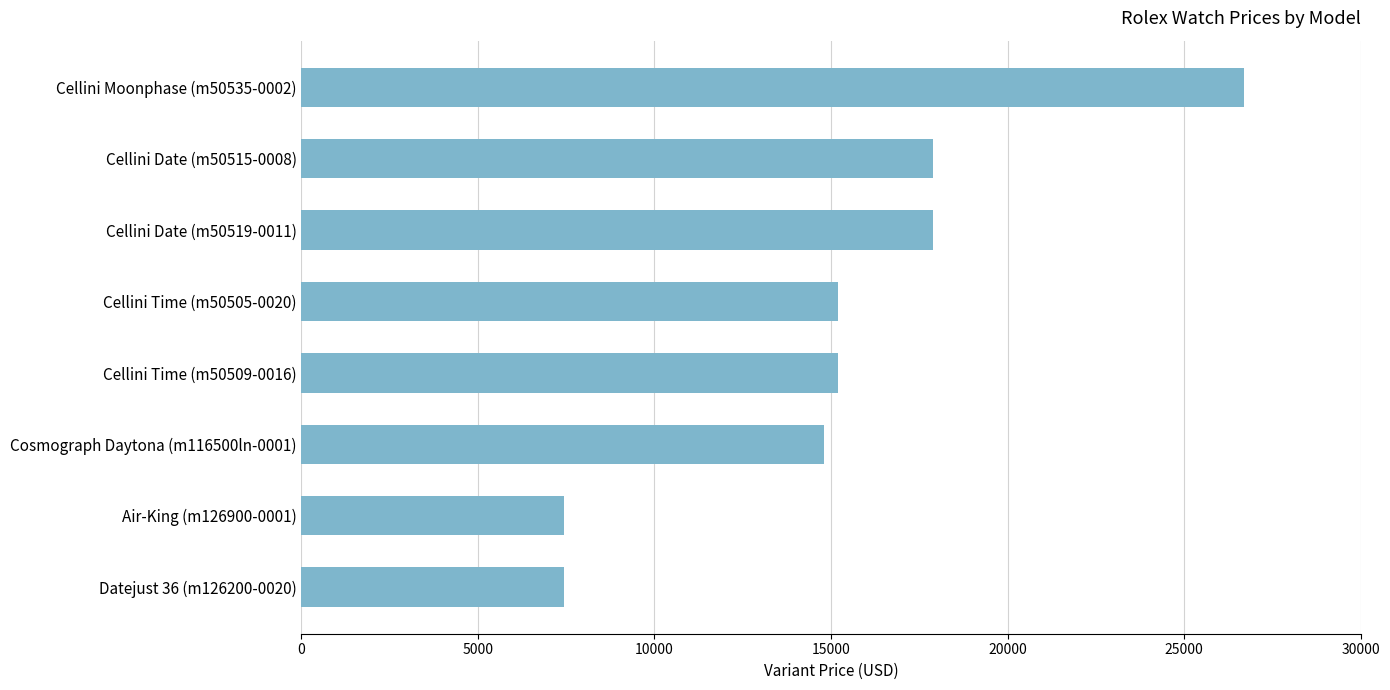

Reading top to bottom, extract all data points from this chart.

26700	17900	17900	15200	15200	14800	7450	7450